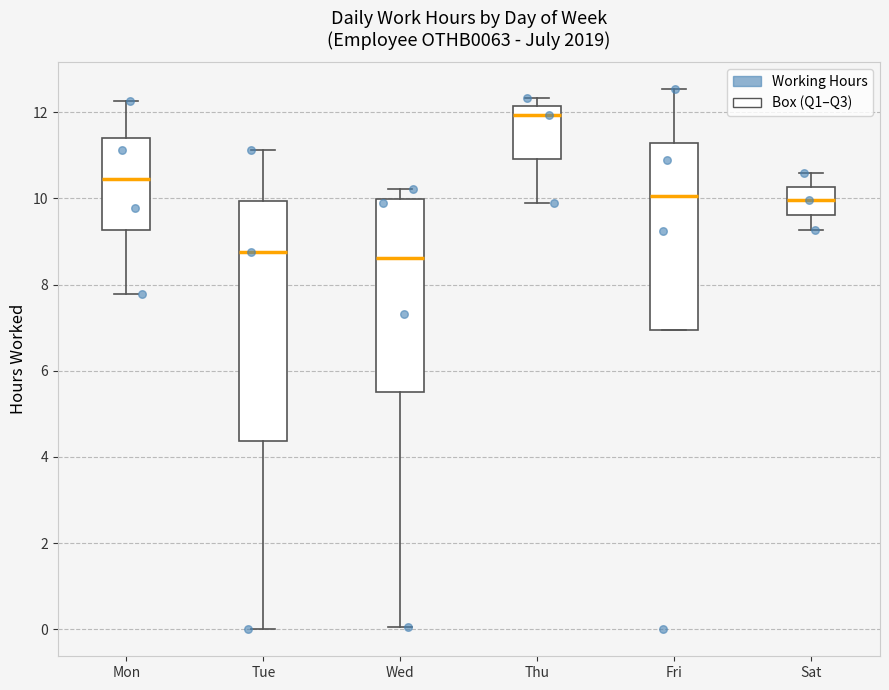

Where is the lower edge of the box for Wed on the y-axis? The values are not printed on the chart, so give them approximately, as read against the axis.

5.4